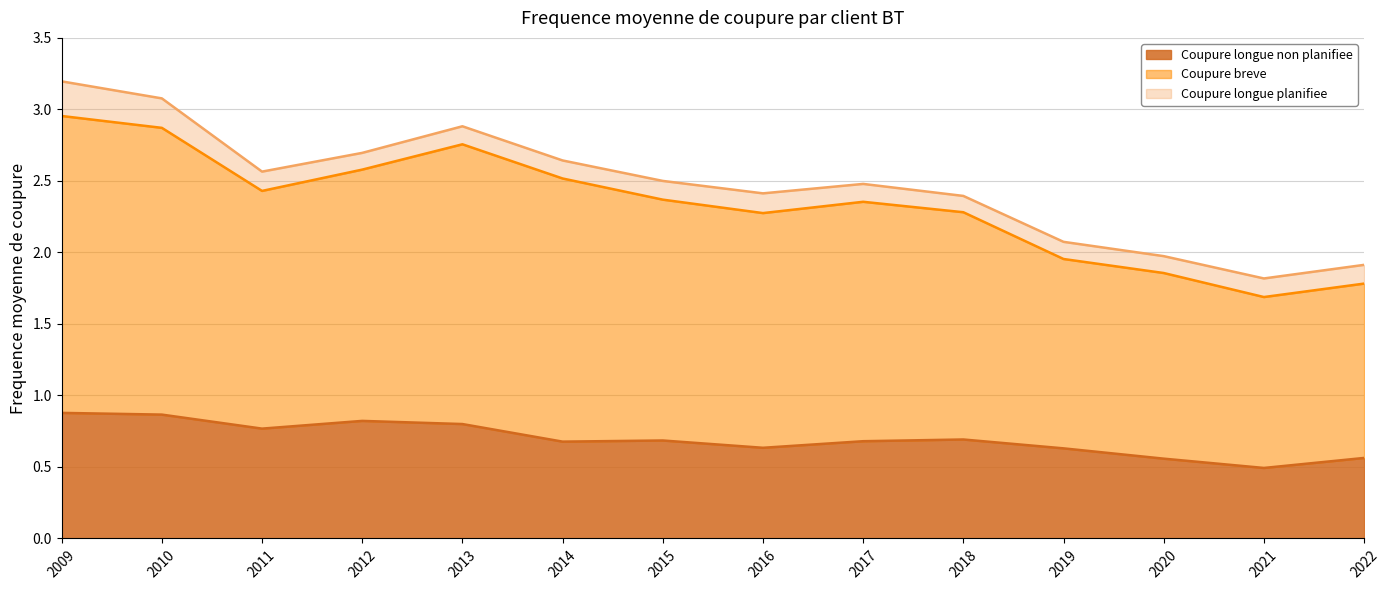

What is the total value across all series at 2012?

2.7